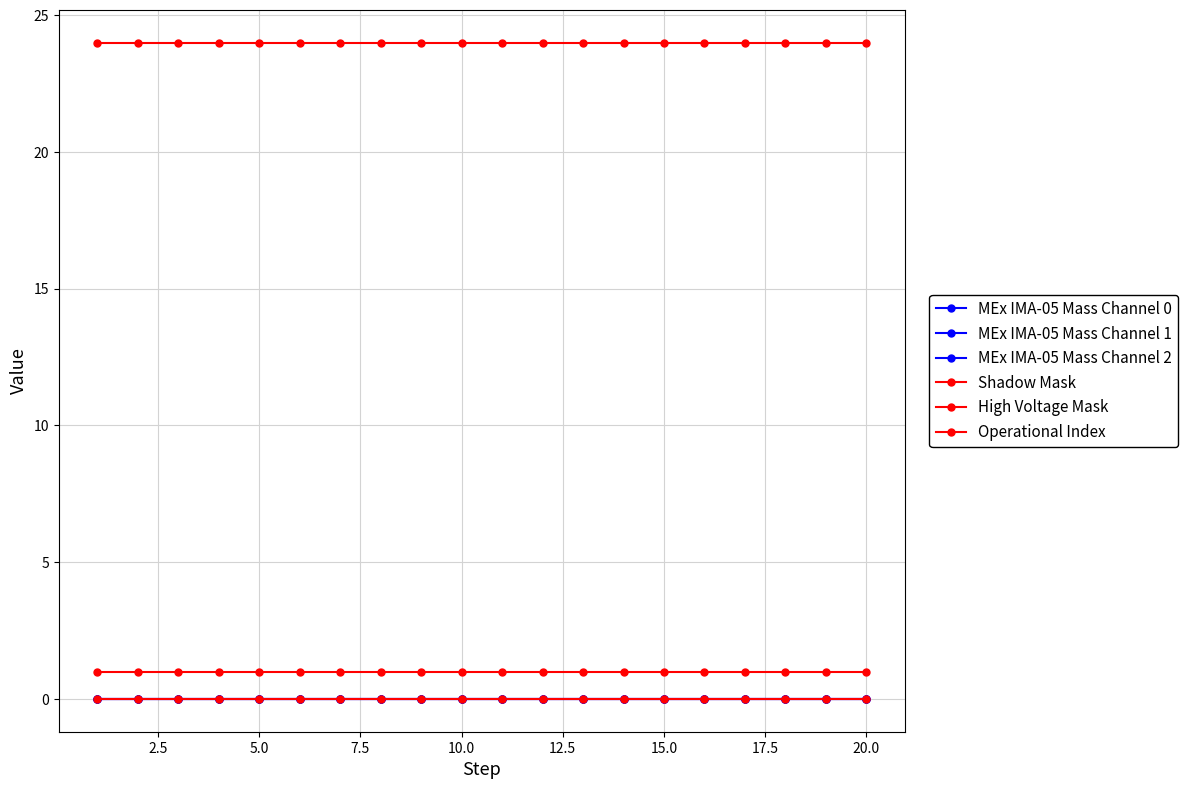

True or false: Operational Index and High Voltage Mask intersect in this chart.

False